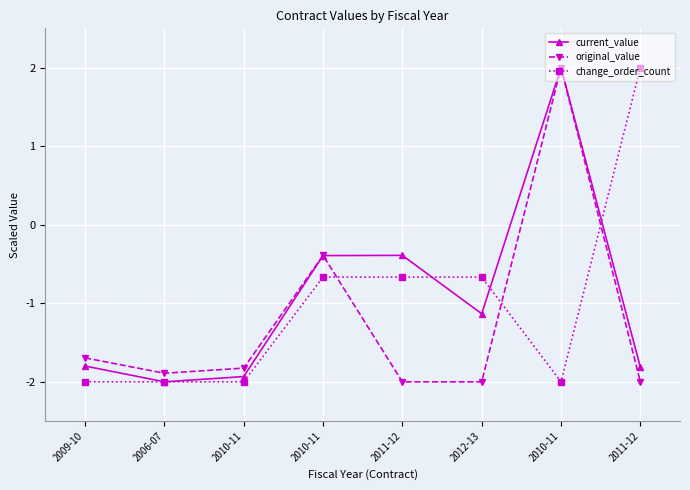

Where is the first local minimum for change_order_count?

2010-11